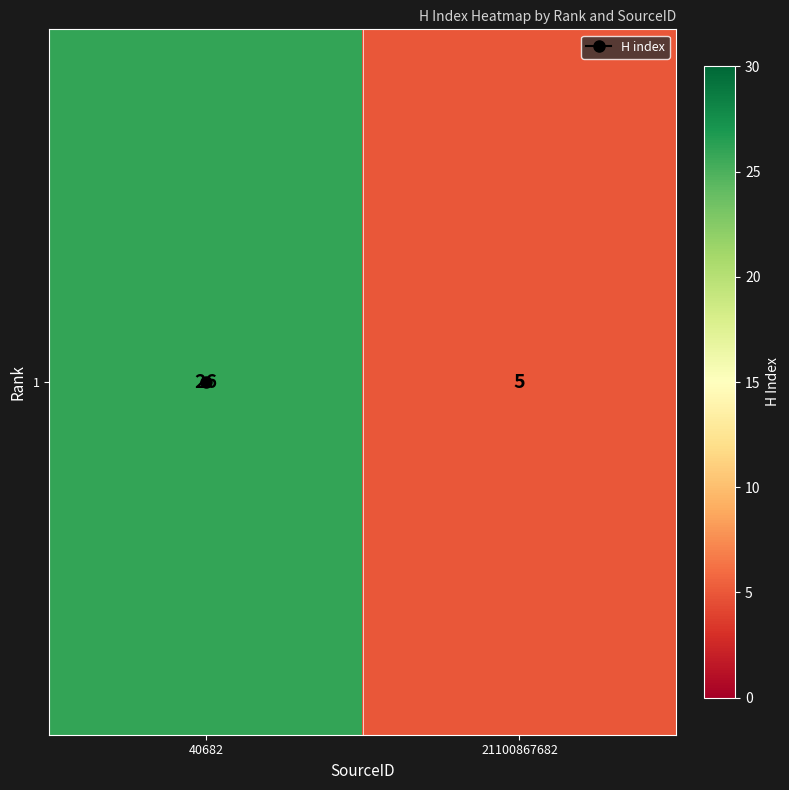

Reading left to right, list all the values displayed in this chart.

26	5